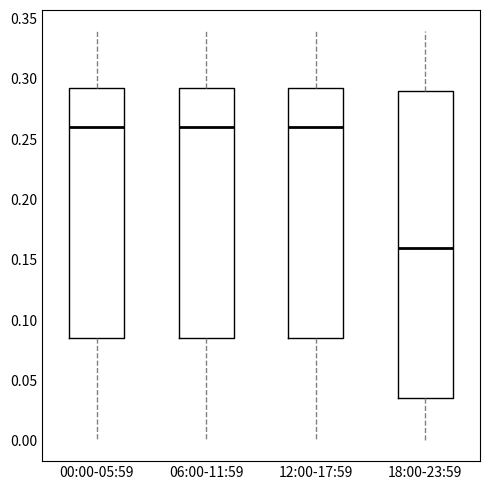

Comparing the boxes themselves (not the whiskers), which one is the tallest?

18:00-23:59